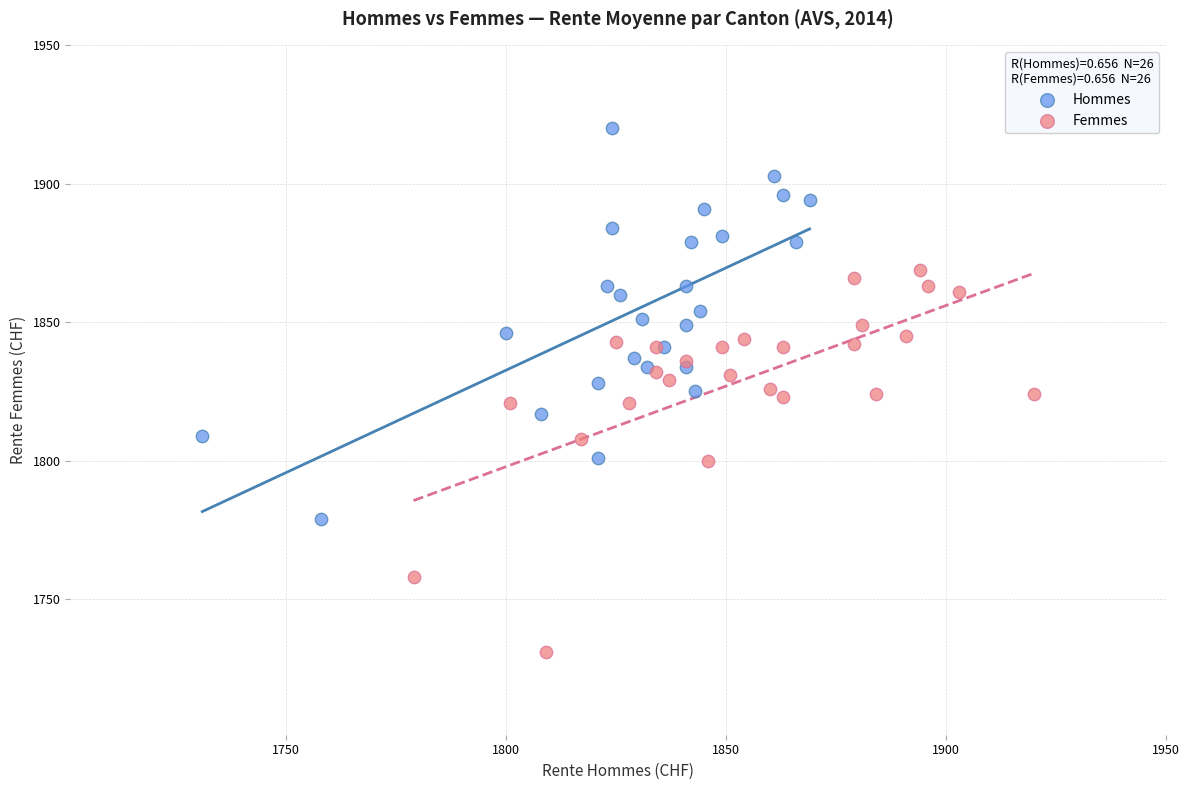

Which series reaches the maximum Y coordinate?

Hommes